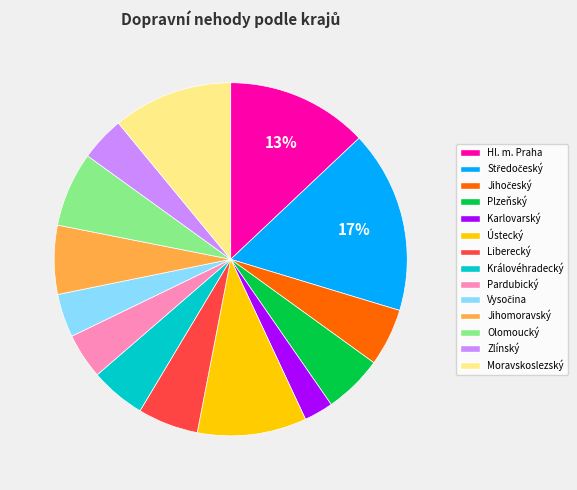

How many slices are in this pie chart?

14